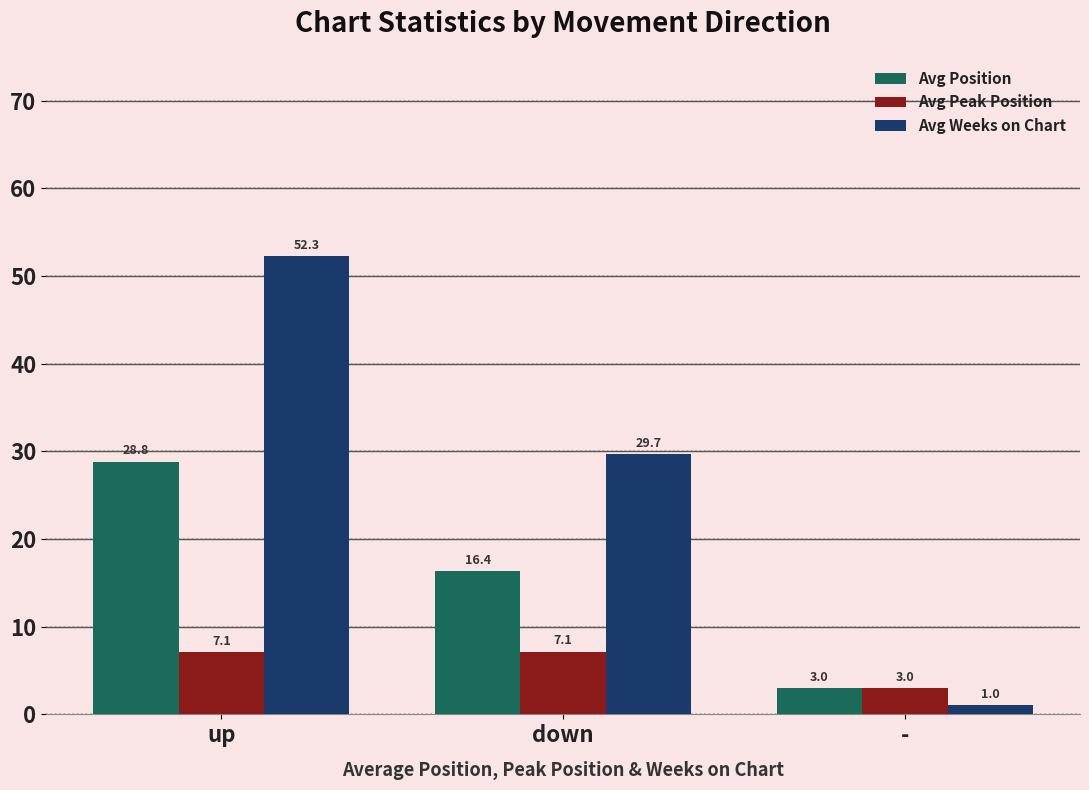

Reading left to right, transcribe all the data shown in this chart.

Avg Position: 28.8	16.4	3.0
Avg Peak Position: 7.1	7.1	3.0
Avg Weeks on Chart: 52.3	29.7	1.0